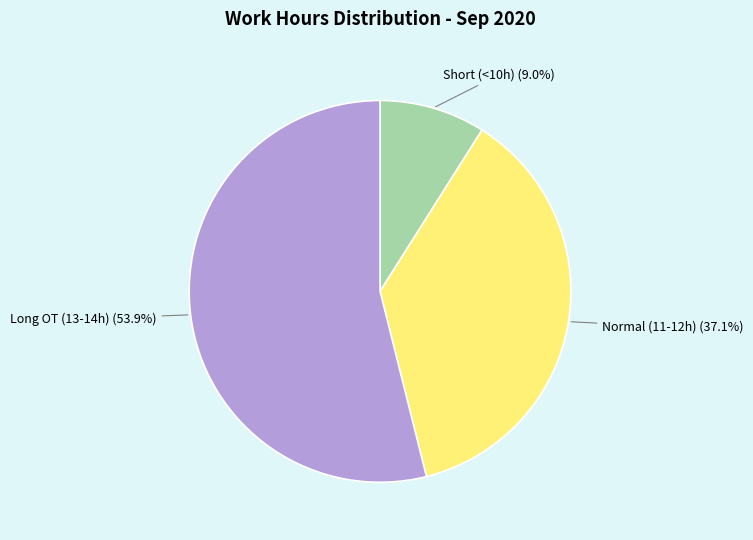

Is there a majority slice in this chart?

Yes